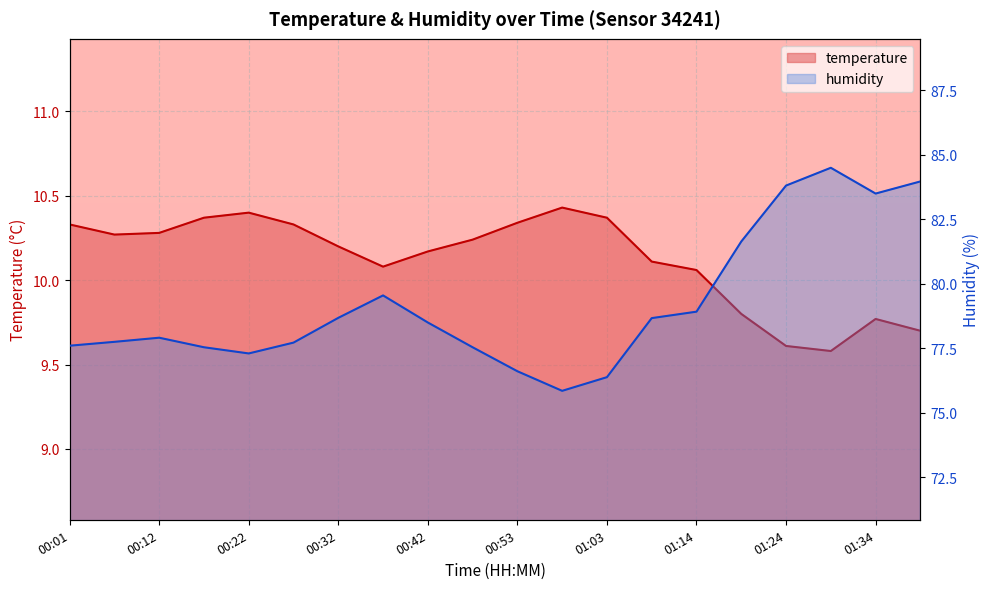

True or false: temperature and humidity intersect in this chart.

False